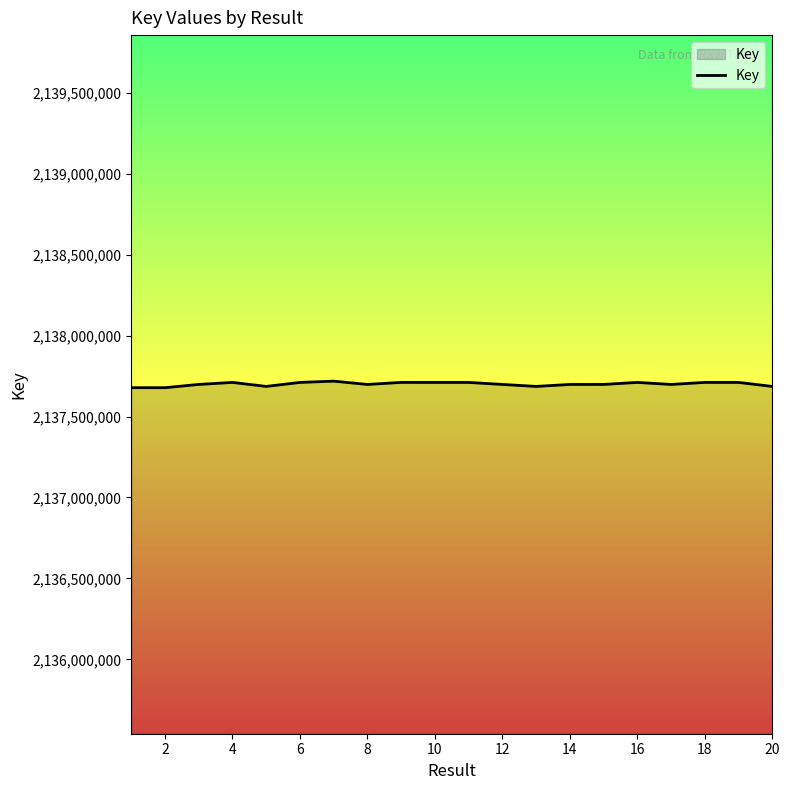

What is the minimum value shown in the chart?

2137678142